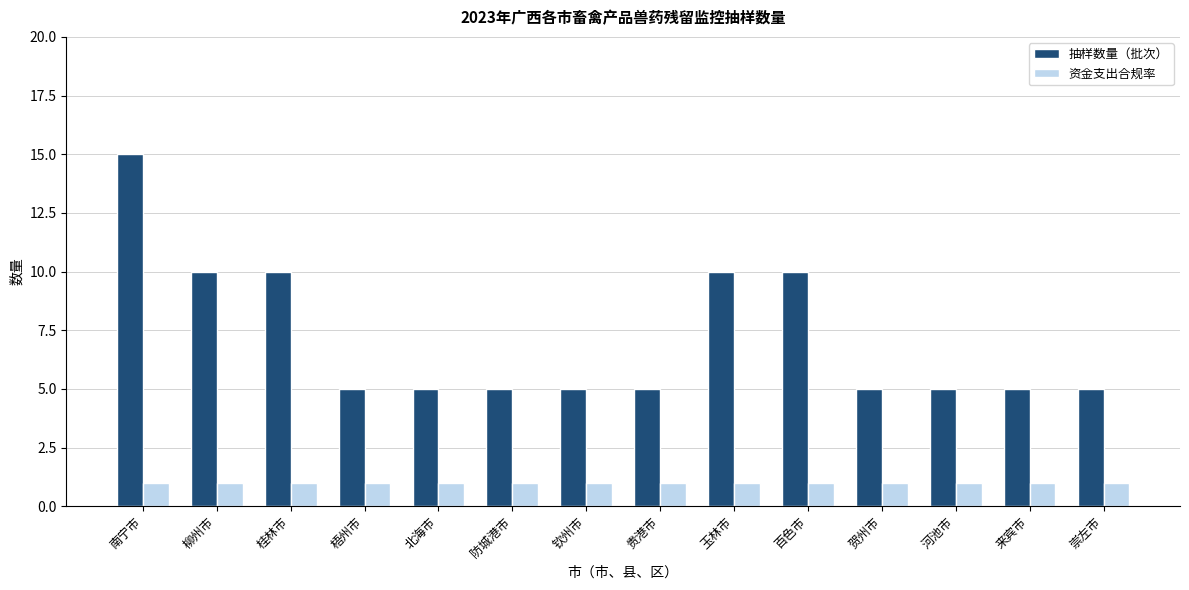

How many bars are there in total?

28